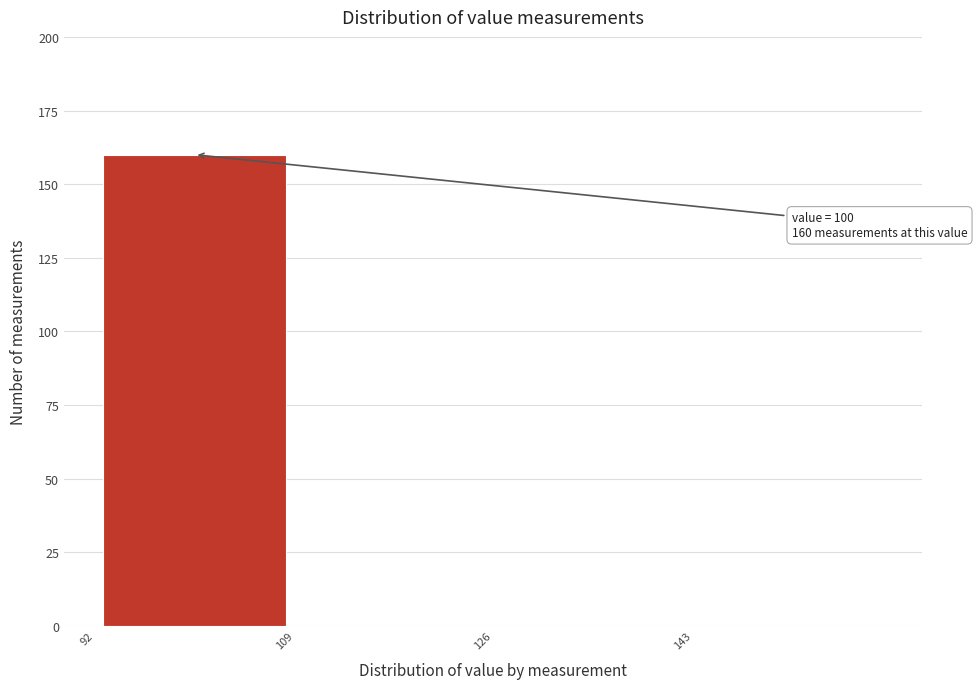

Over which range of the x-axis is the bar tallest?

92 to 109